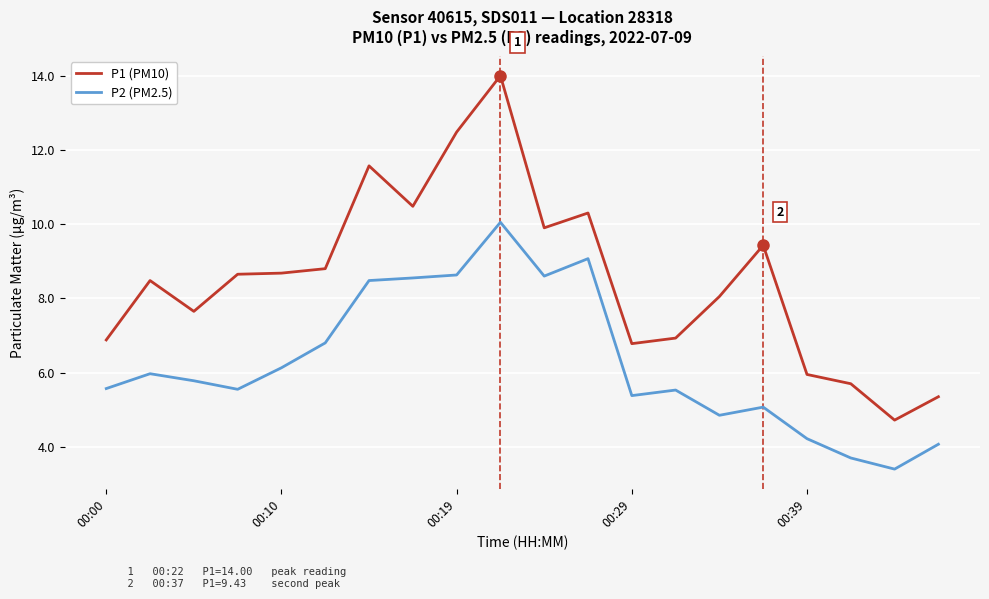

True or false: P1 (PM10) has more than 2 points higher than both neighbors.

True